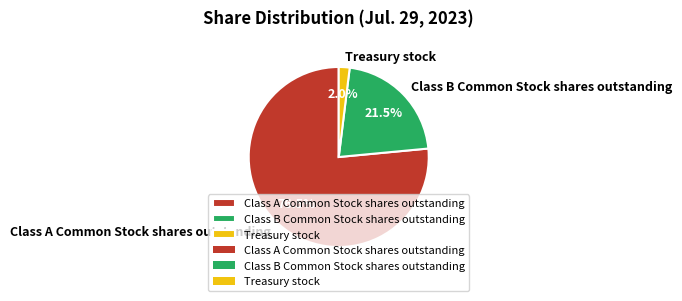

Is it true that Class B Common Stock shares outstanding is 33% of the pie?

False